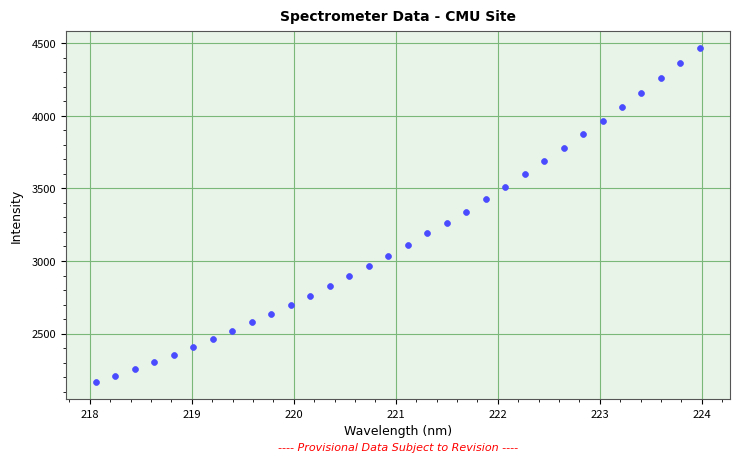

What is the range of Y values (max minus min)?

2304.0